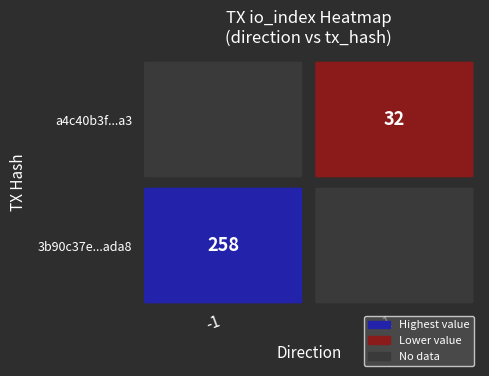

How many positive values does the 3b90c37e613e3dbed47f7c475e53d469989ada8 series have?

1